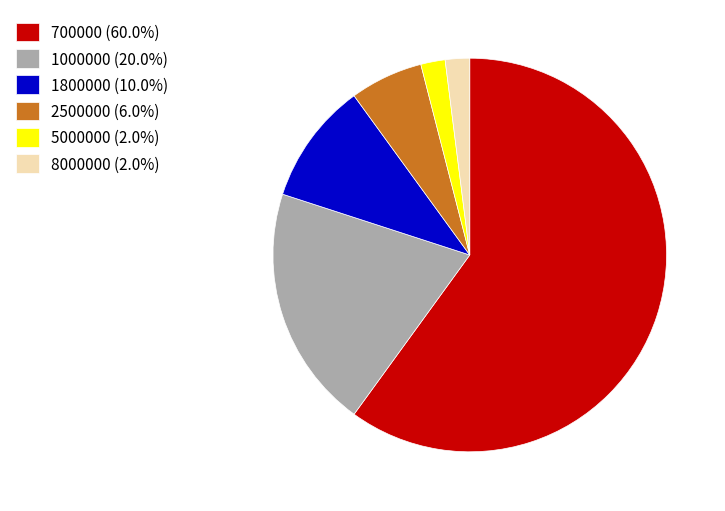

Is it true that 2500000 is 6% of the pie?

True